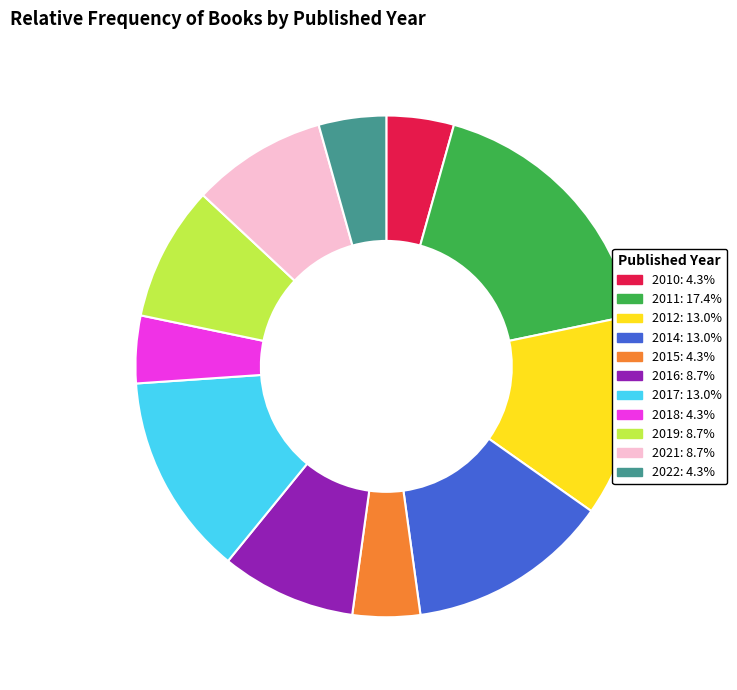

Does 2010 represent more than half of the total?

No